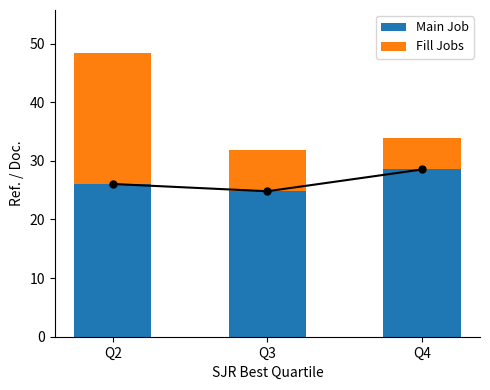

Rank the categories by Main Job value from lowest to highest.

Q3, Q2, Q4